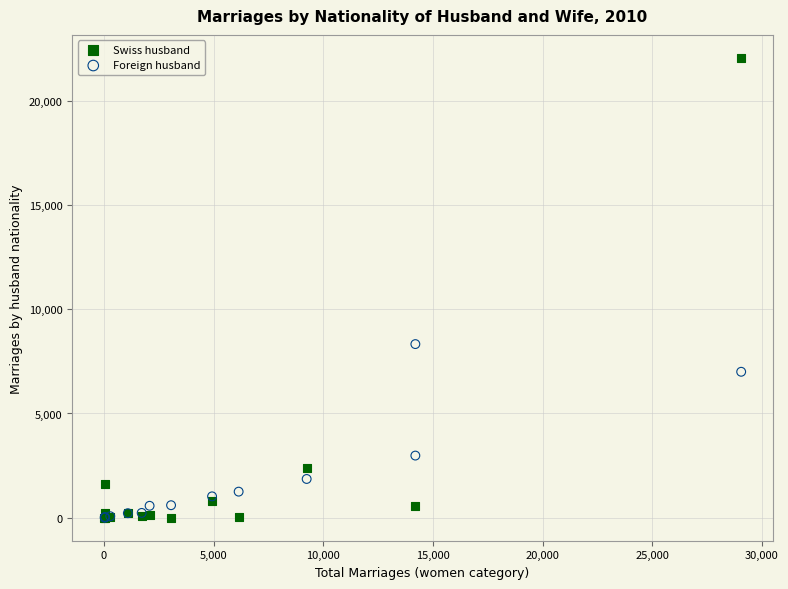

What are all the series names shown in the legend?

Swiss husband, Foreign husband